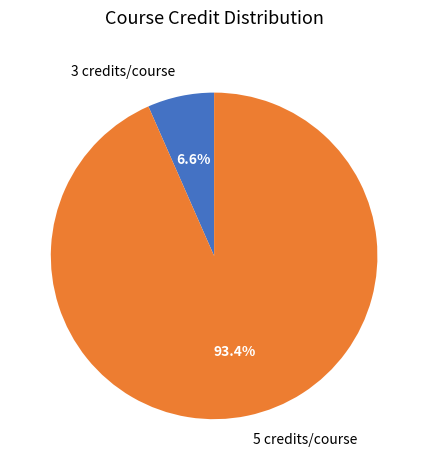

What is the smallest slice in the pie chart?

3 credits/course